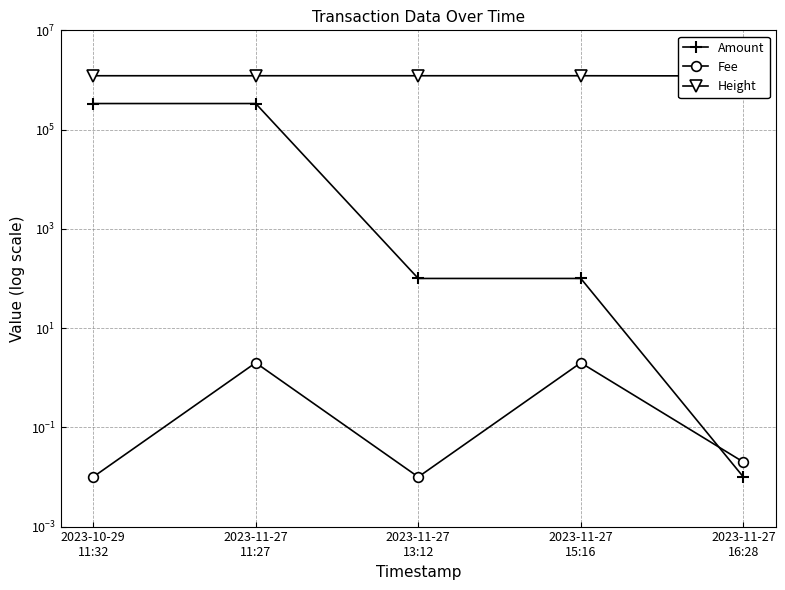

Is the value of Fee at 2023-11-27
11:27 greater than the value of Height at 2023-11-27
13:12?

No